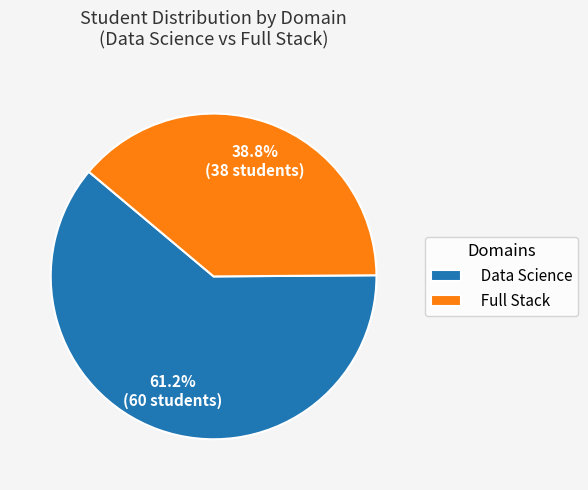

The Full Stack slice represents 39% of the pie. True or false?

True